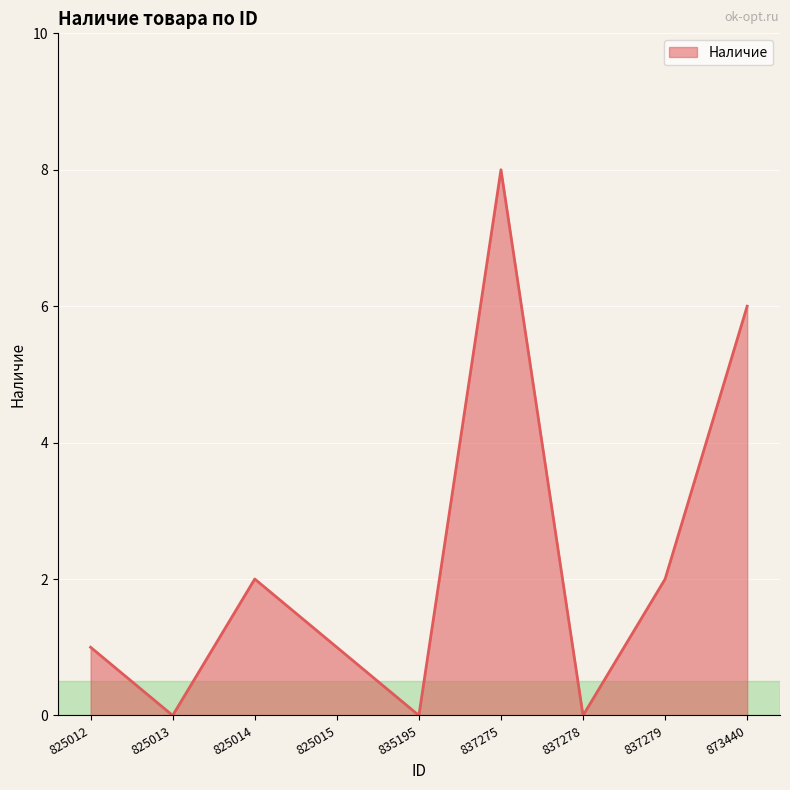

Which has a higher value, 873440 or 837275?

837275